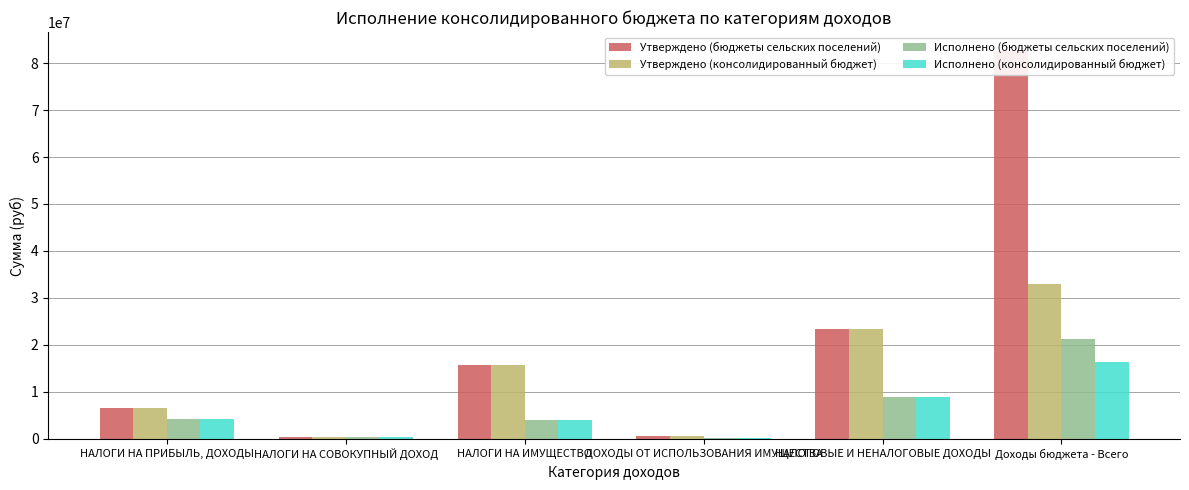

What is the difference between the maximum and minimum values in the Исполнено (консолидированный бюджет) series?

16076682.8